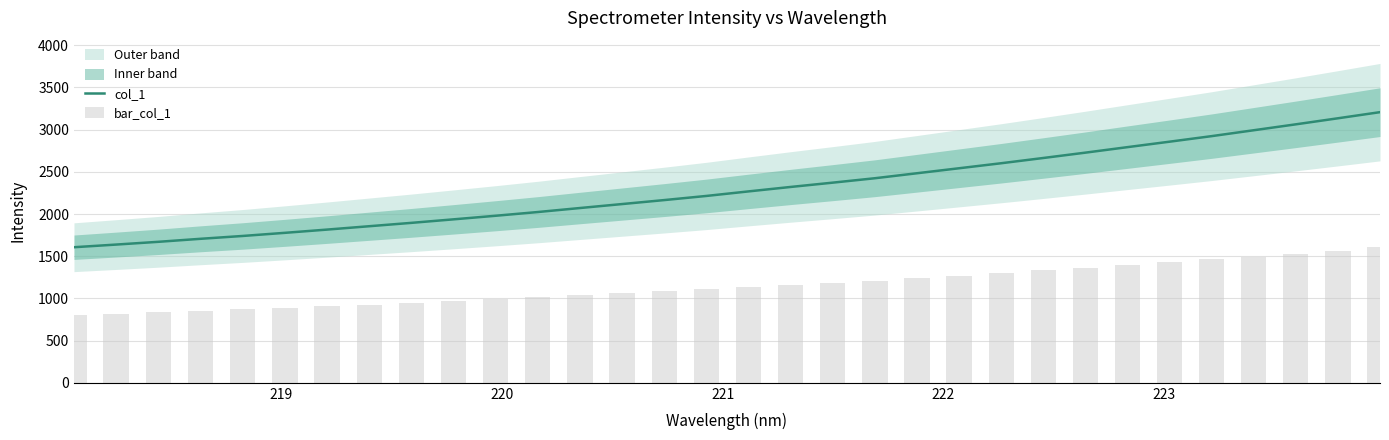

What is the lowest value of the col_1 series?

1606.8